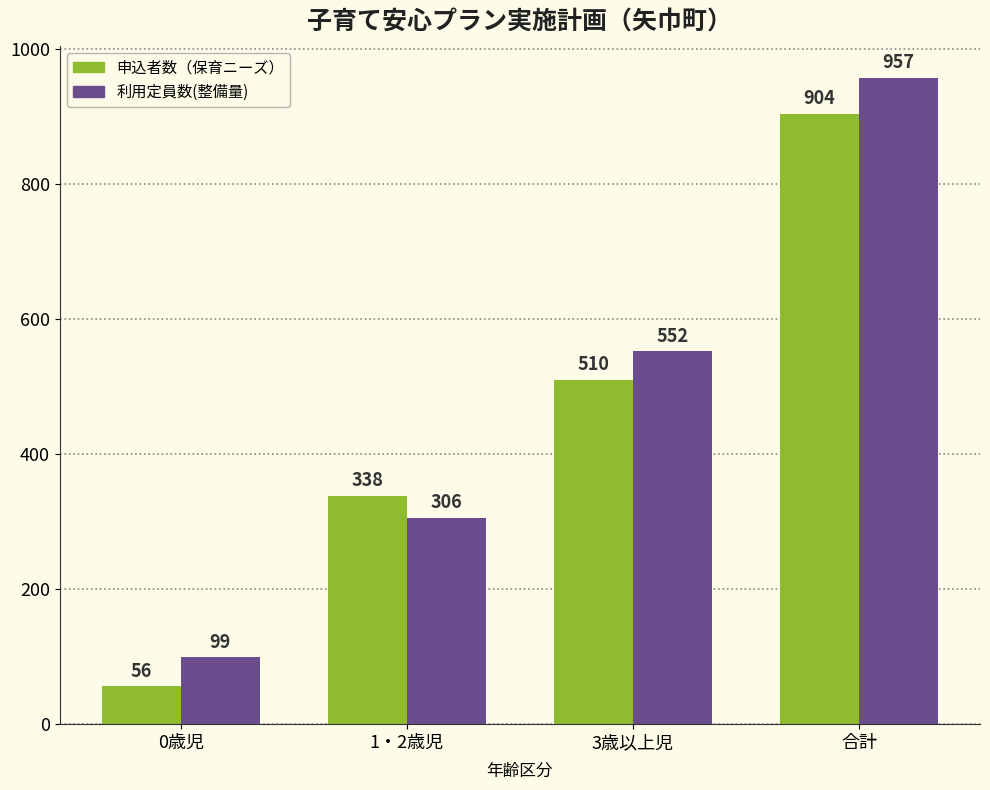

What is the maximum value shown in the chart?

957